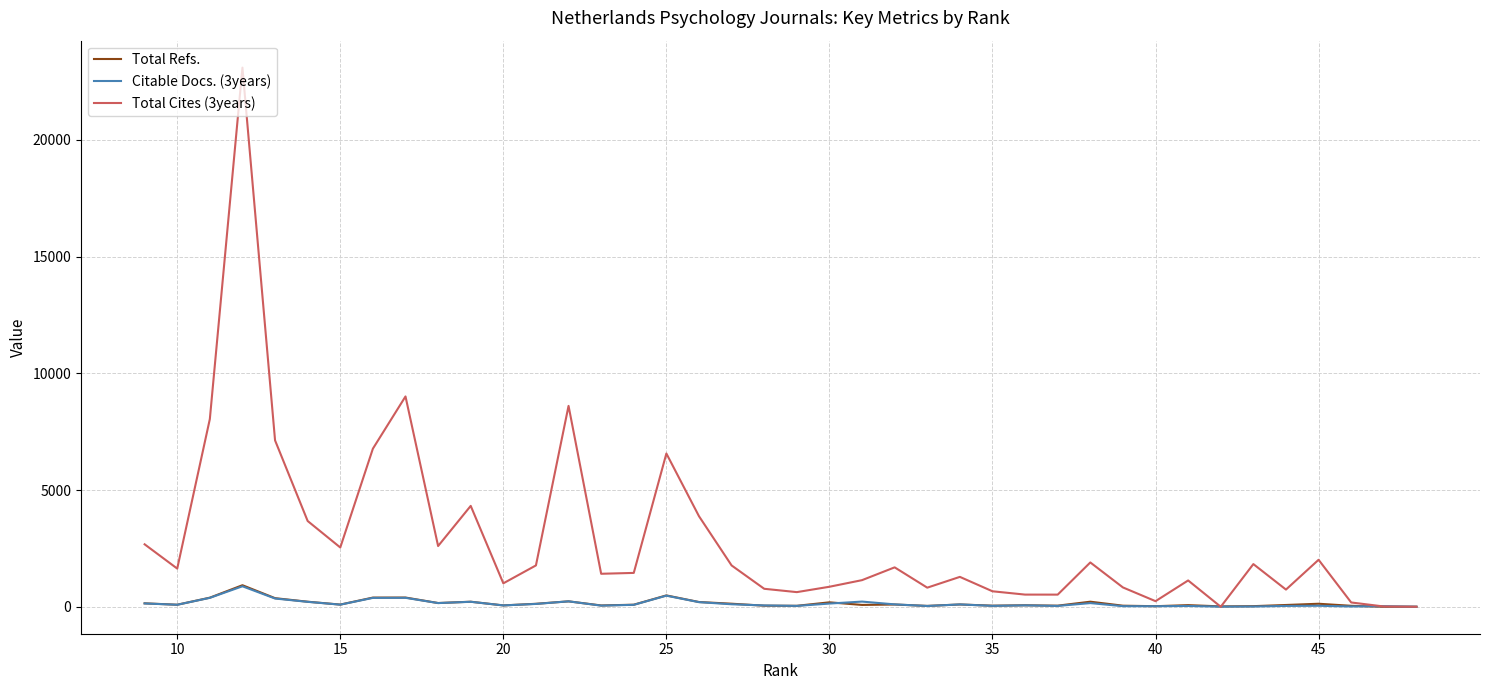

How many interior local valleys does the Total Cites (3years) series have?

11